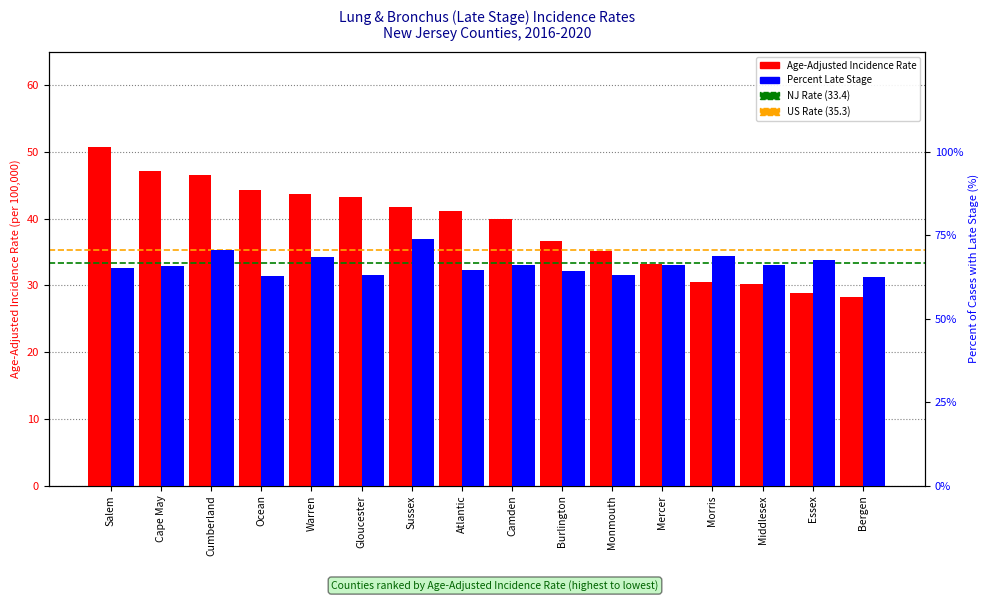

True or false: Age-Adjusted Incidence Rate has a value of 30.2 at Middlesex.

True